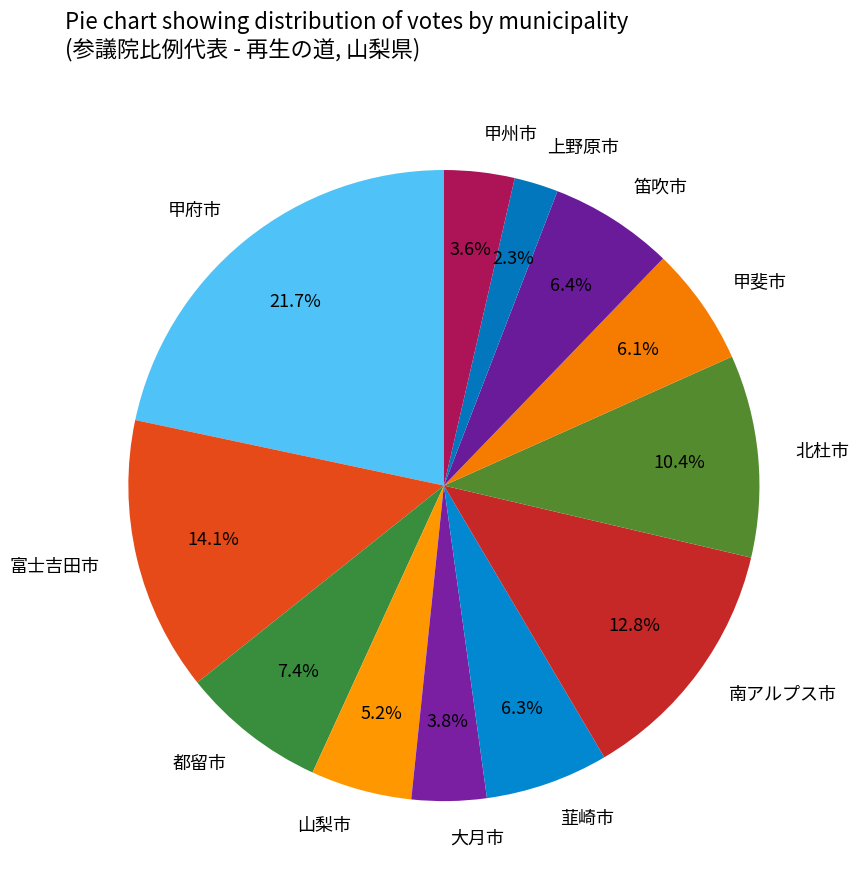

Is it true that 北杜市 is 18% of the pie?

False